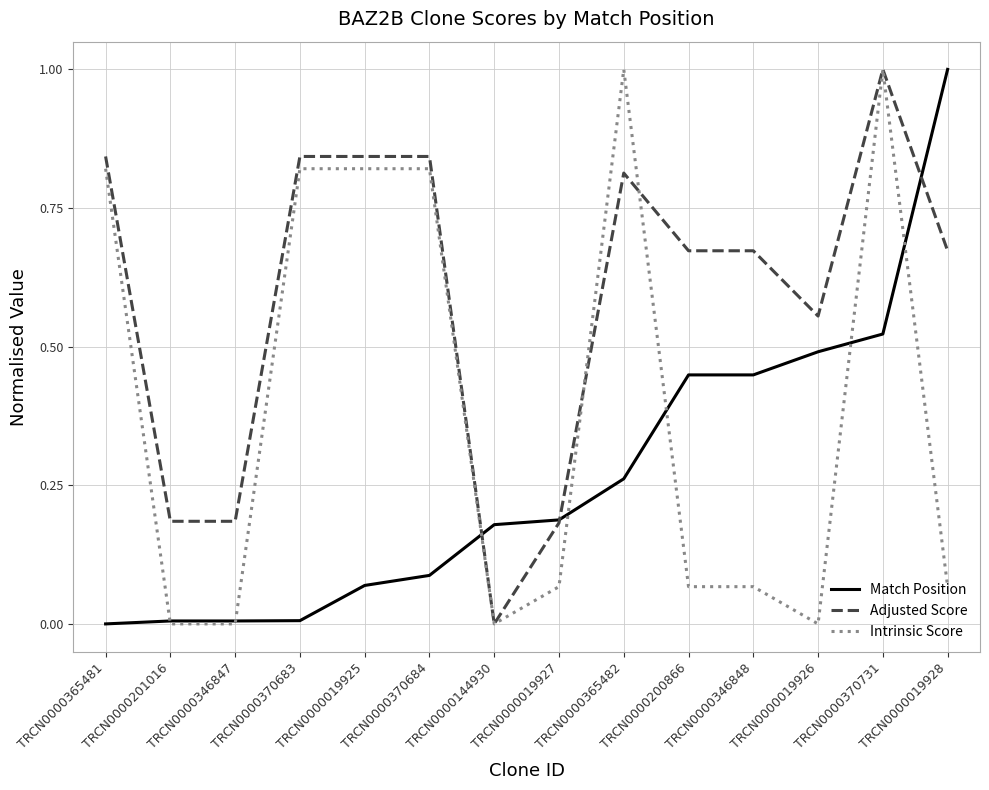

Does the chart have visible grid lines?

Yes